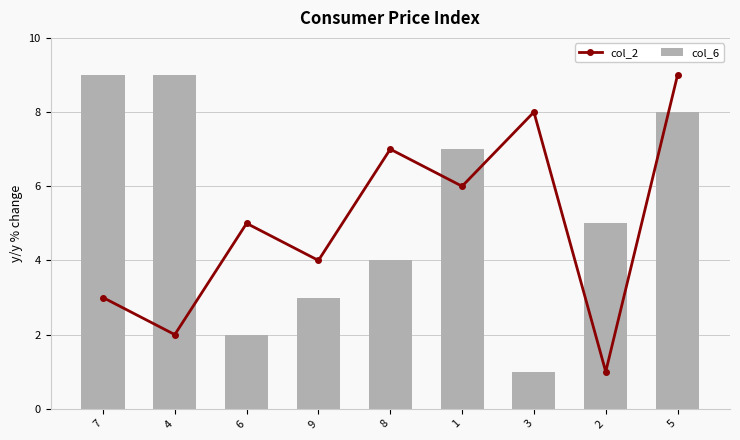

How many data points in col_6 are less than 5?

4